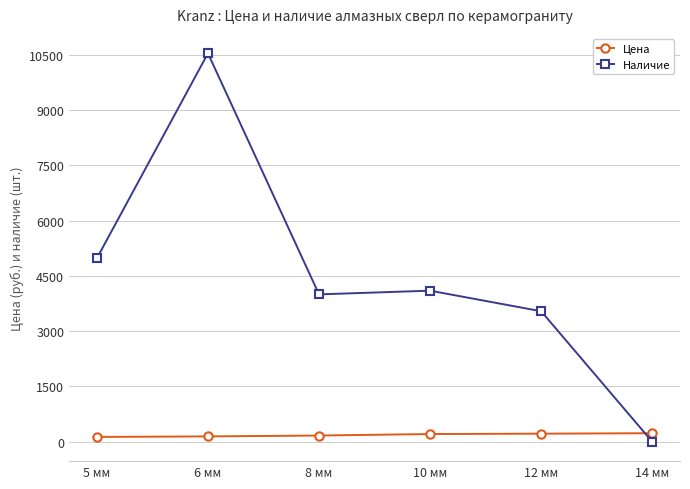

List the series in order of their overall mean, highest first.

Наличие, Цена